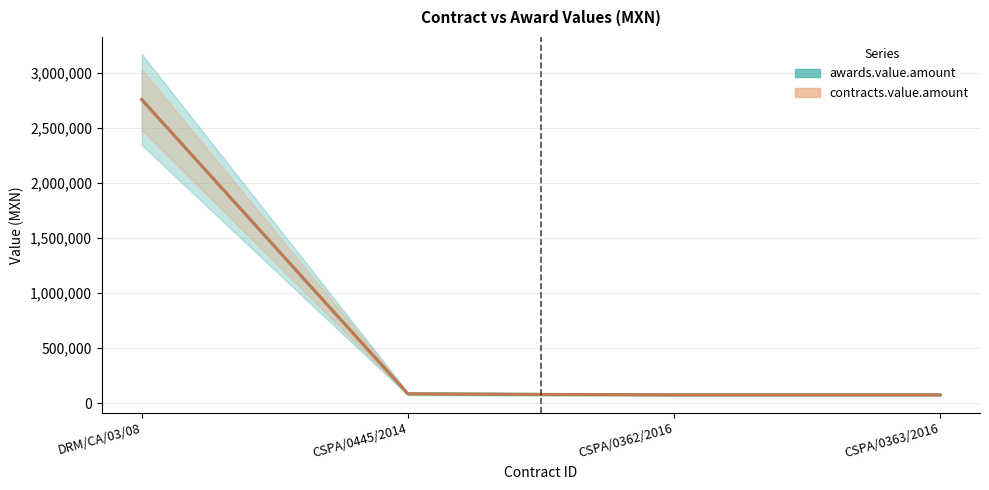

What is the difference between the maximum and minimum values in the contracts.value.amount series?

2685129.3